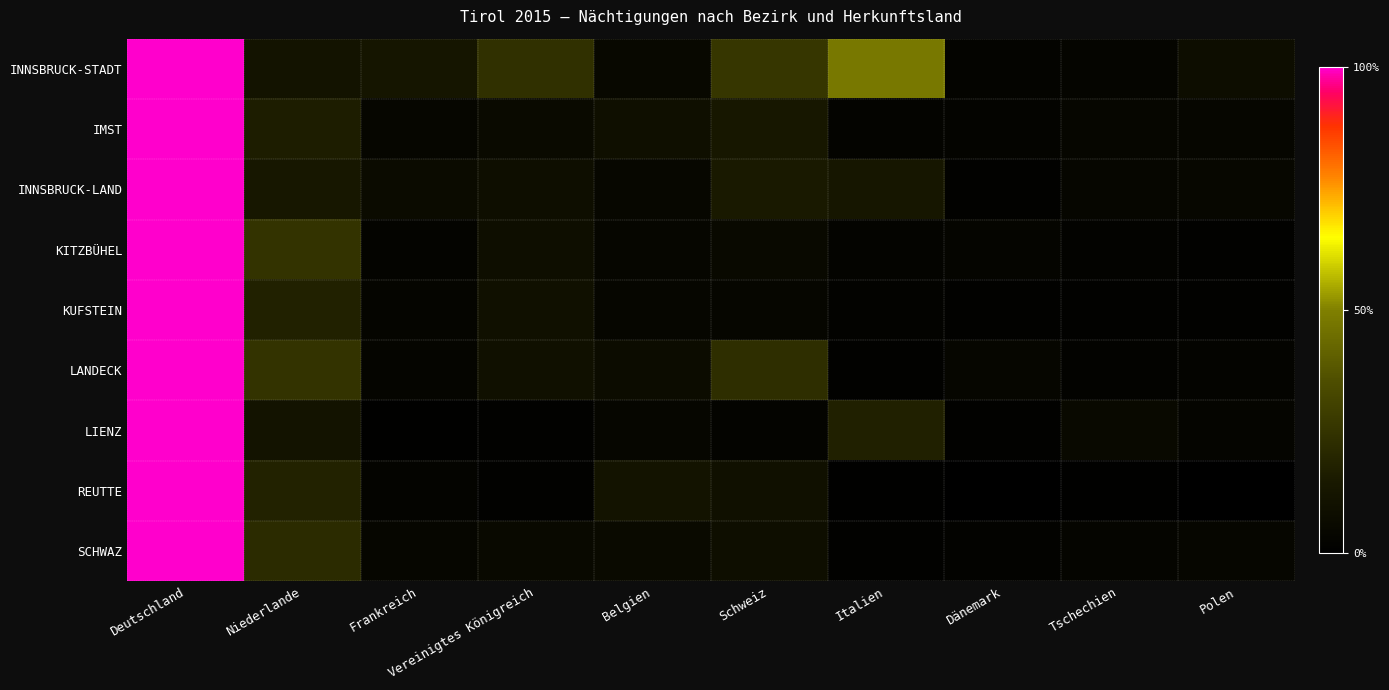

Rank the series at Vereinigtes Königreich from lowest to highest value.

REUTTE, LIENZ, SCHWAZ, IMST, INNSBRUCK-LAND, KITZBÜHEL, LANDECK, KUFSTEIN, INNSBRUCK-STADT